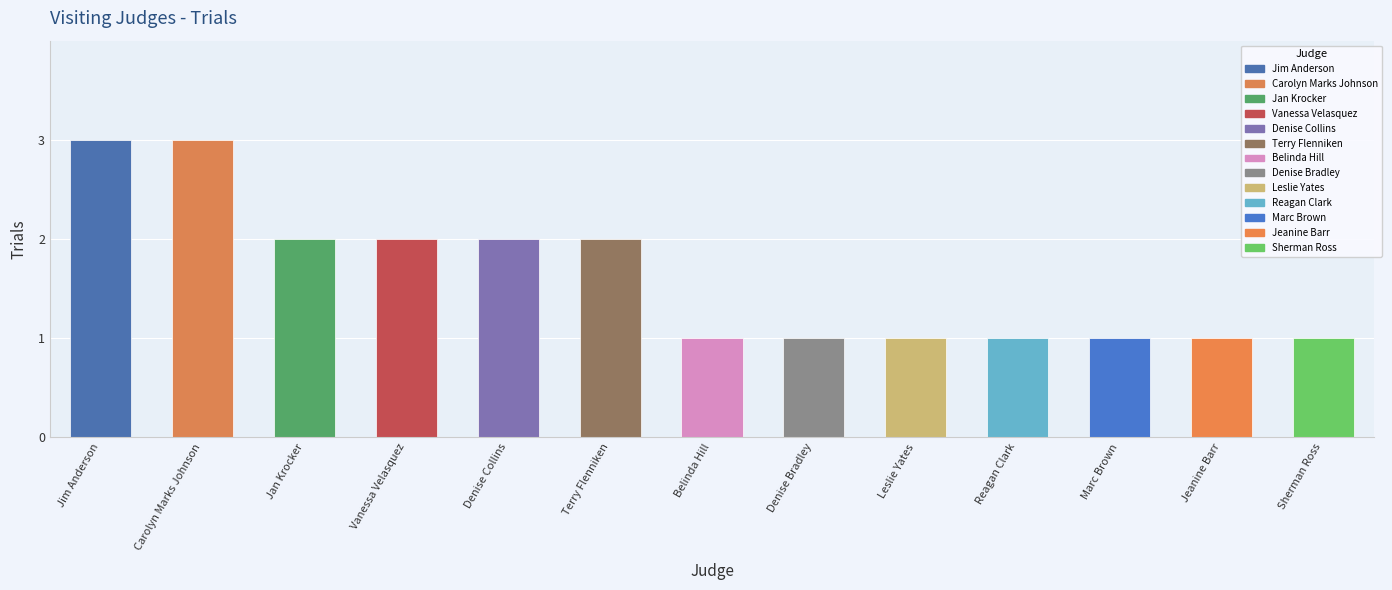

What is the change in value from Jim Anderson to Jan Krocker?

-1